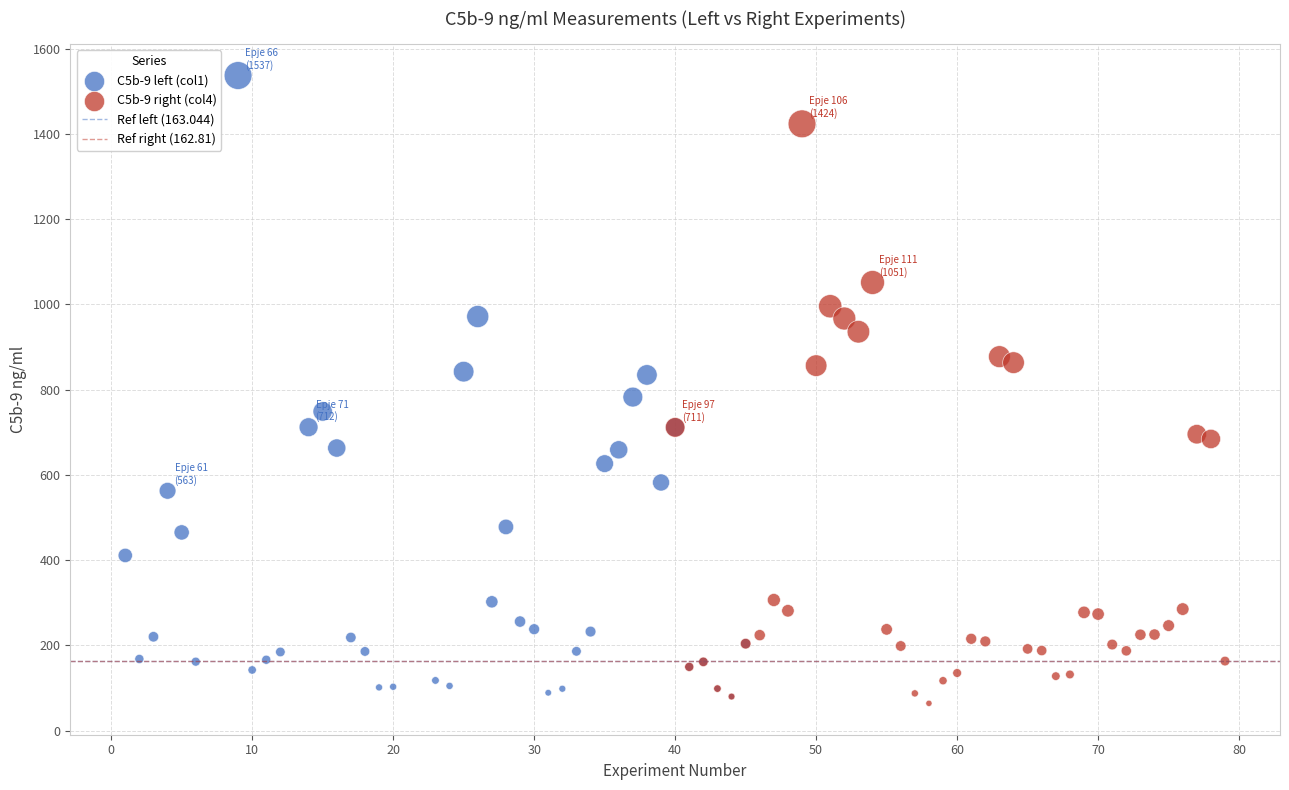

Which series reaches the maximum Y coordinate?

C5b-9 left (col1)